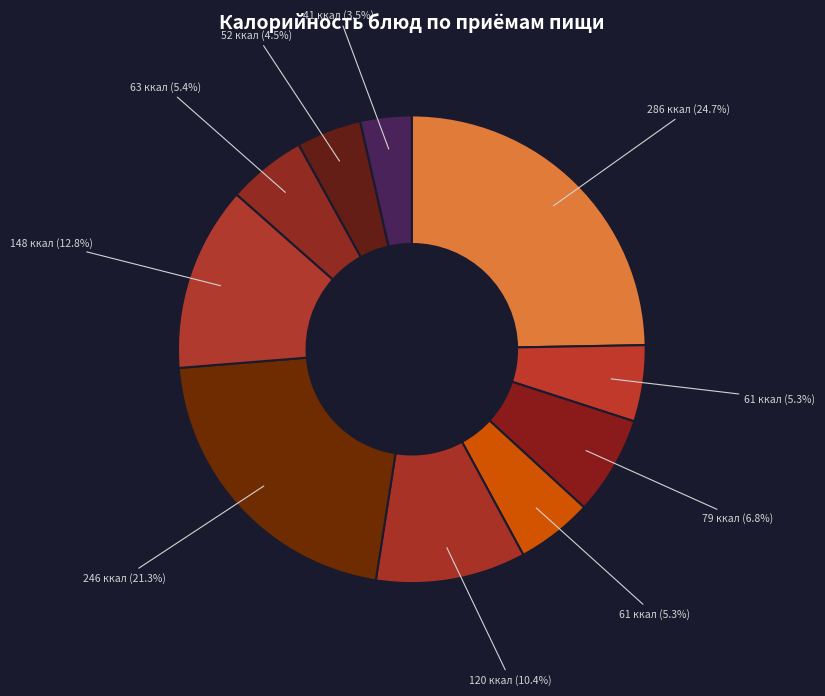

How many slices are in this pie chart?

10